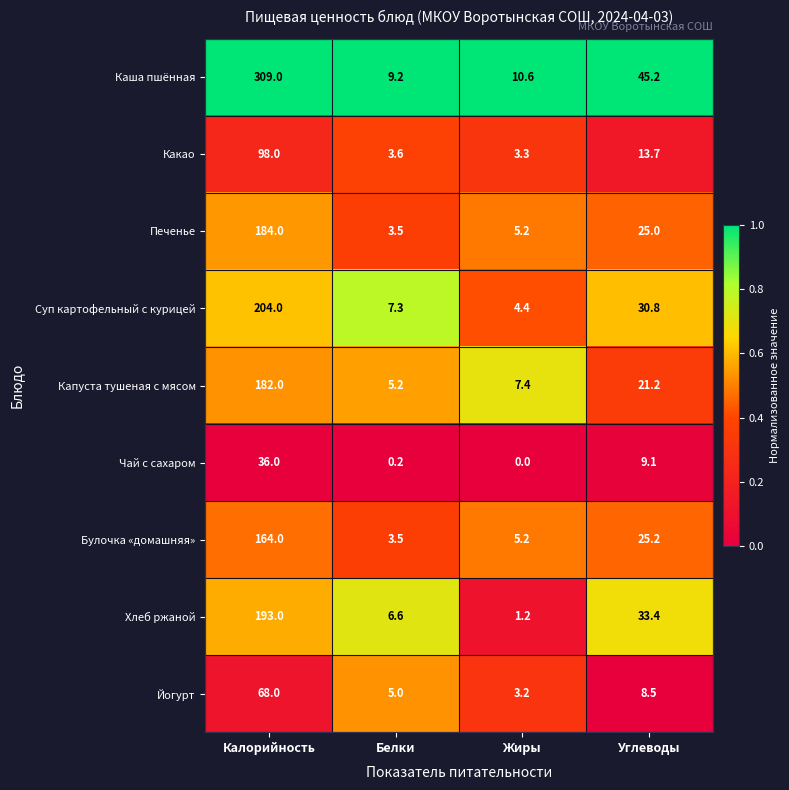

At which category is the sum across all series the highest?

Калорийность